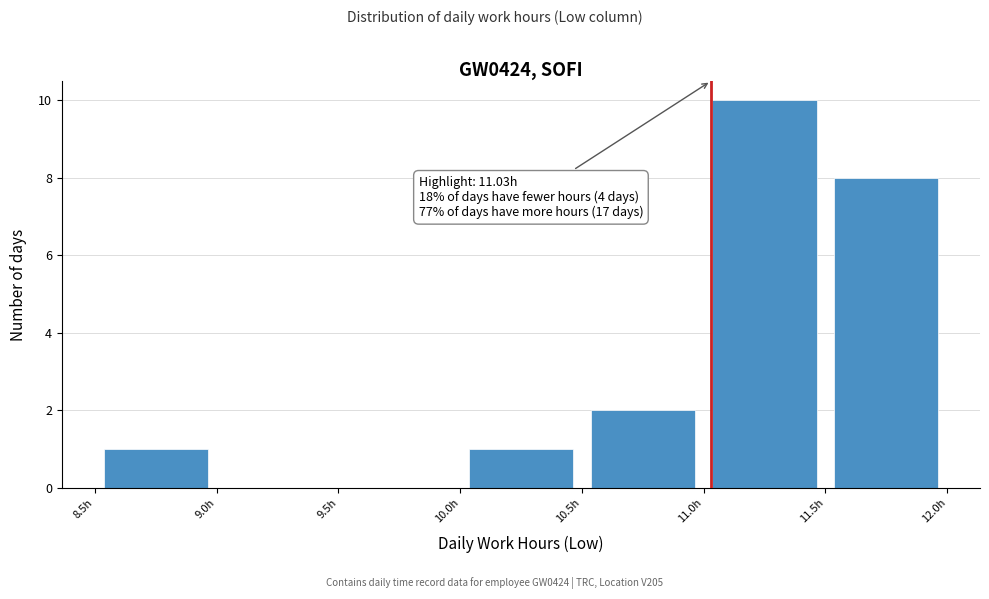

Over which range of the x-axis is the bar tallest?

11.0 to 11.5